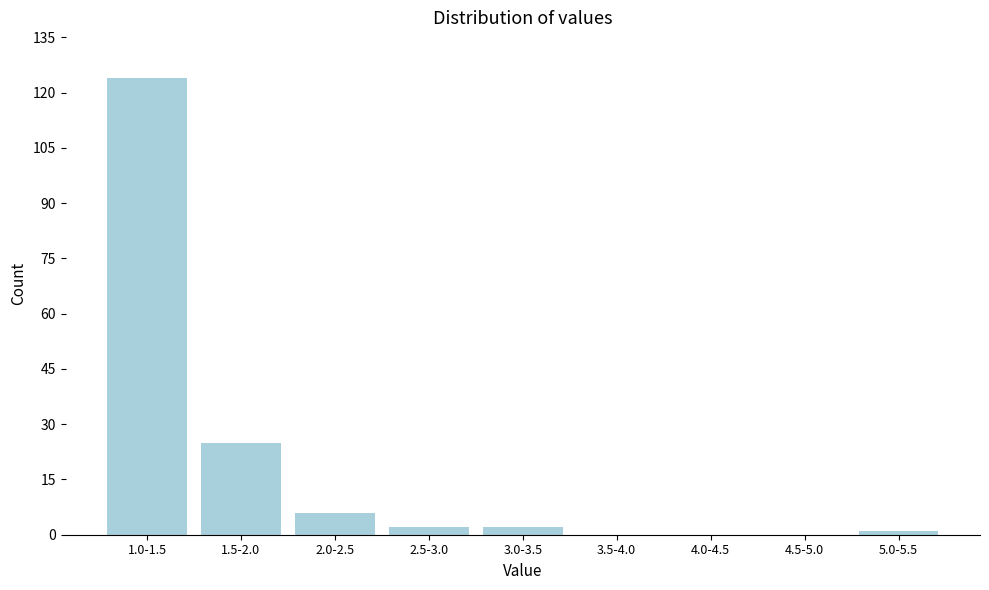

Reading left to right, extract all data points from this chart.

1.0-1.5=124	1.5-2.0=25	2.0-2.5=6	2.5-3.0=2	3.0-3.5=2	3.5-4.0=0	4.0-4.5=0	4.5-5.0=0	5.0-5.5=1